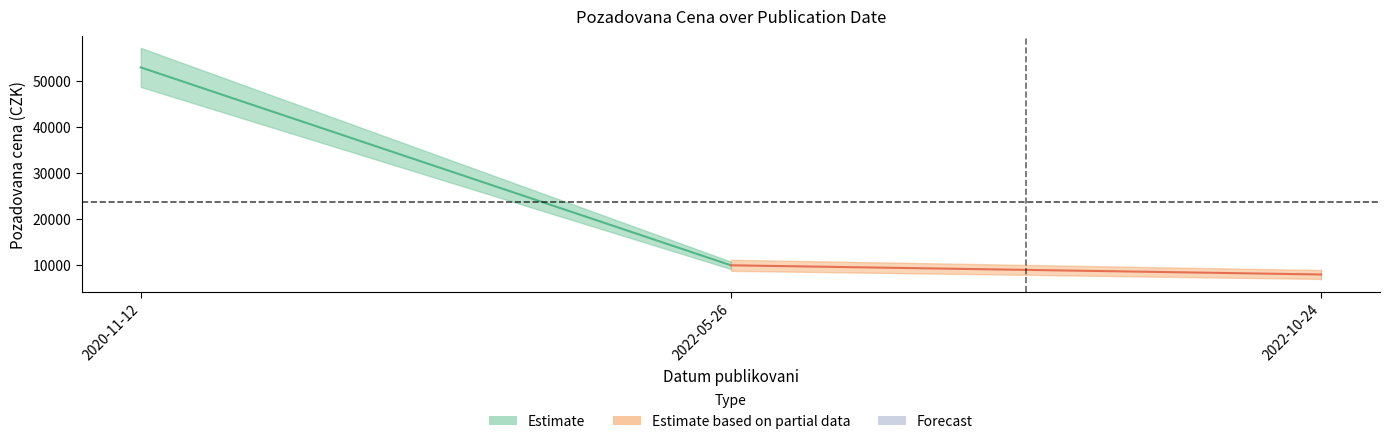

Reading left to right, extract all data points from this chart.

2022-10-24=8000	2022-05-26=10000	2020-11-12=53000